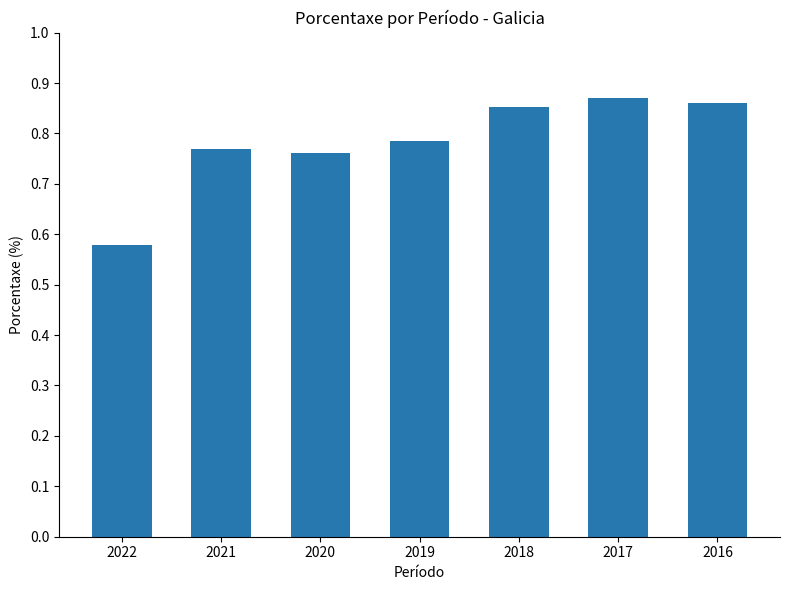

Does the chart contain any negative values?

No